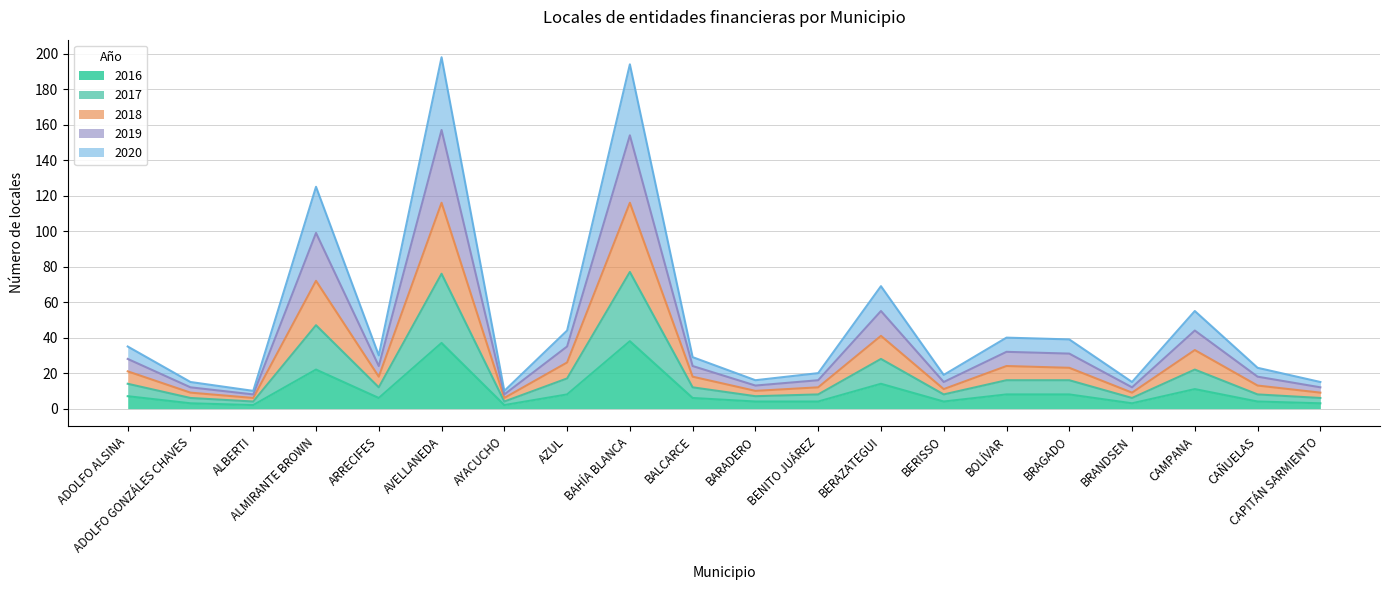

Is the value of 2018 at CAPITÁN SARMIENTO greater than the value of 2016 at ADOLFO ALSINA?

Yes